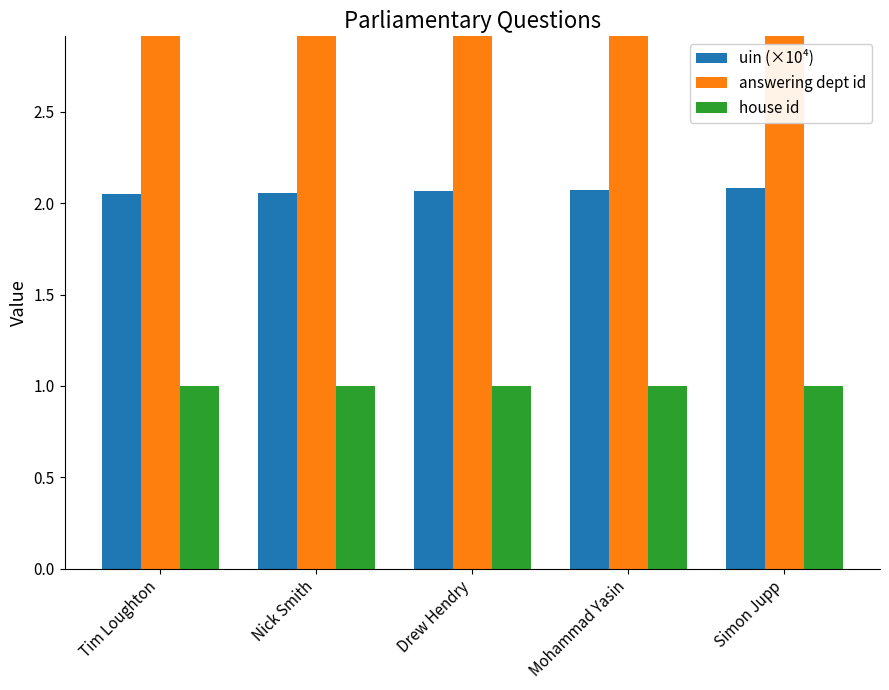

What are all the series names shown in the legend?

uin (×10⁴), answering dept id, house id